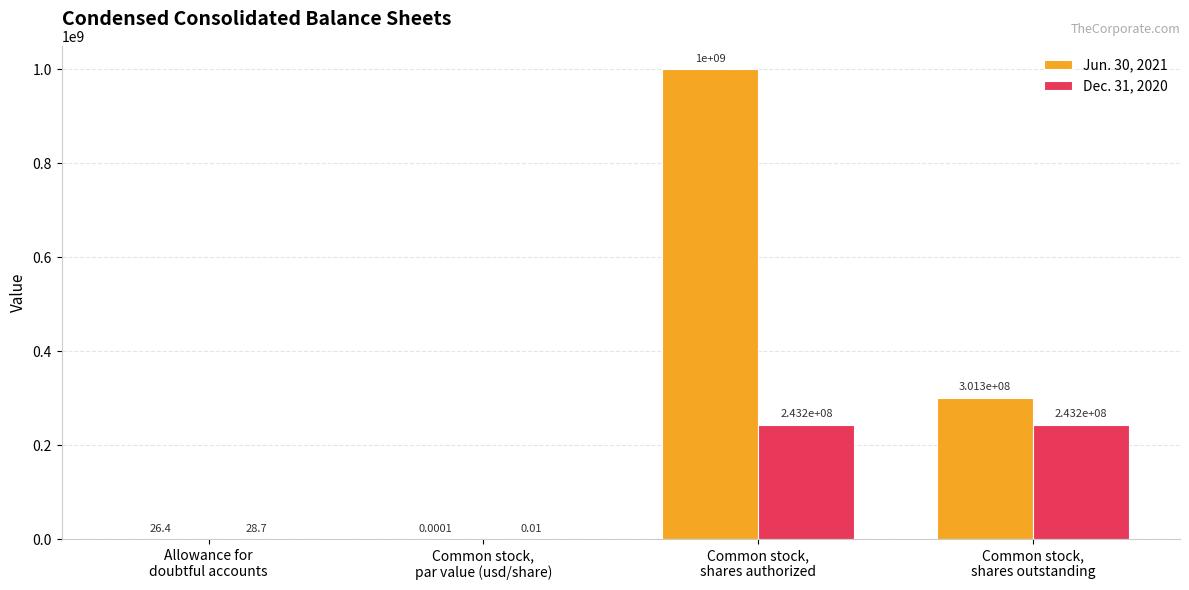

Which series has the largest total across all categories?

Jun. 30, 2021